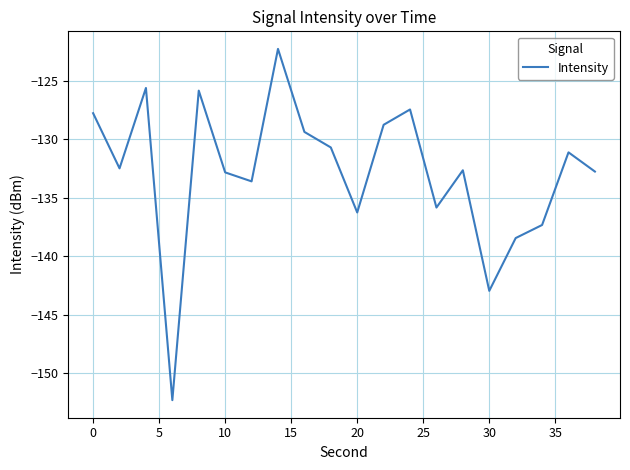

What is the minimum value shown in the chart?

-152.3